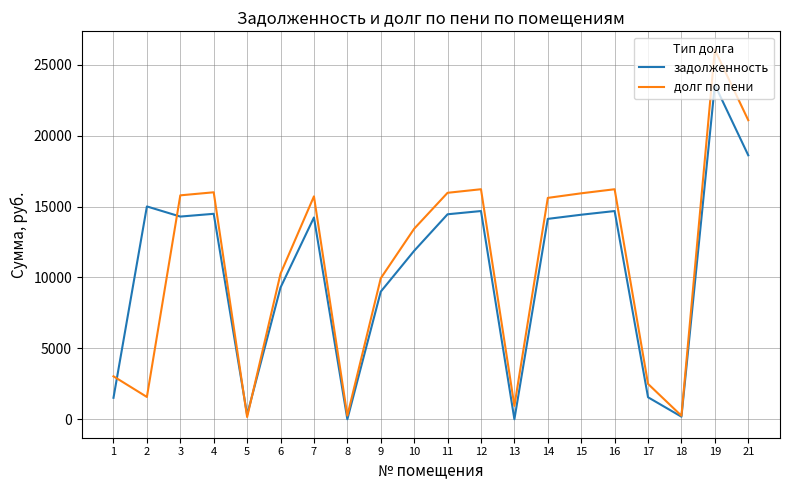

Does the chart display data point markers on the line(s)?

No